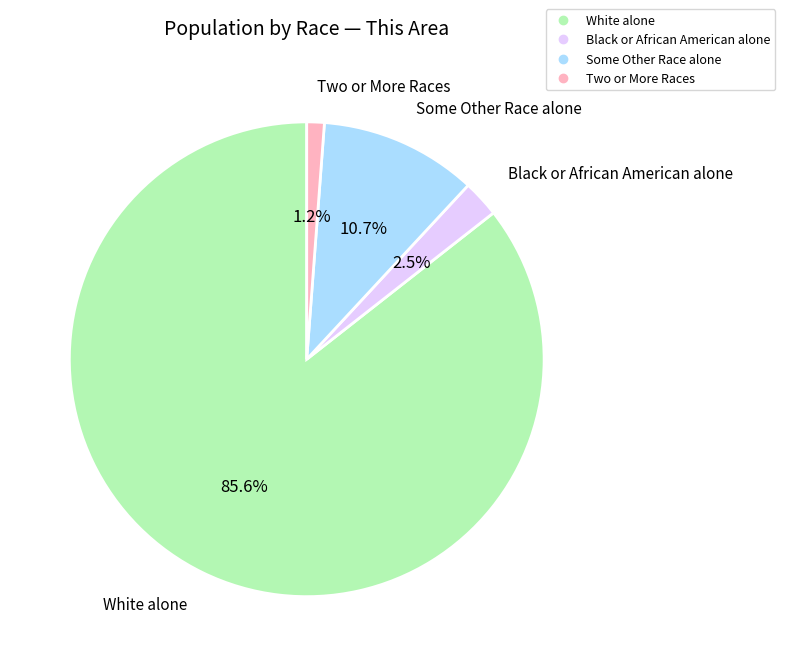

Does any single category account for the majority?

Yes